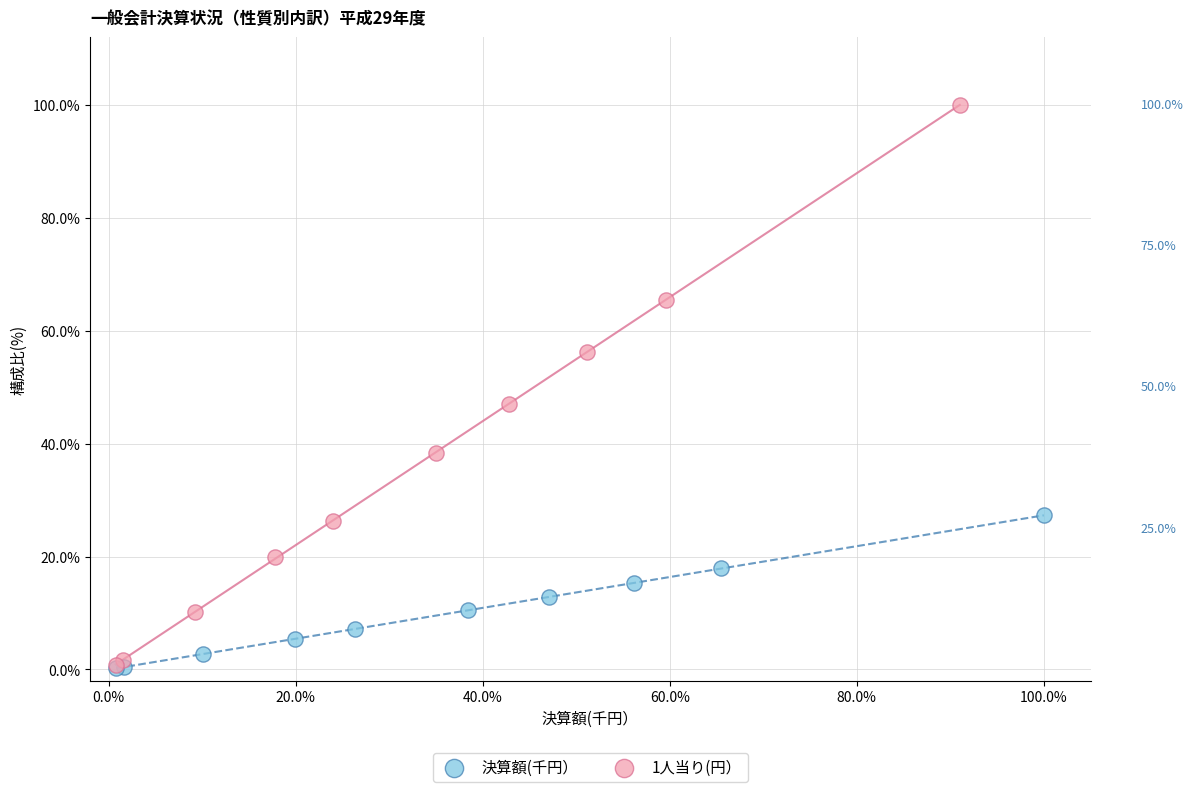

What are all the series names shown in the legend?

決算額(千円）, 1人当り(円）